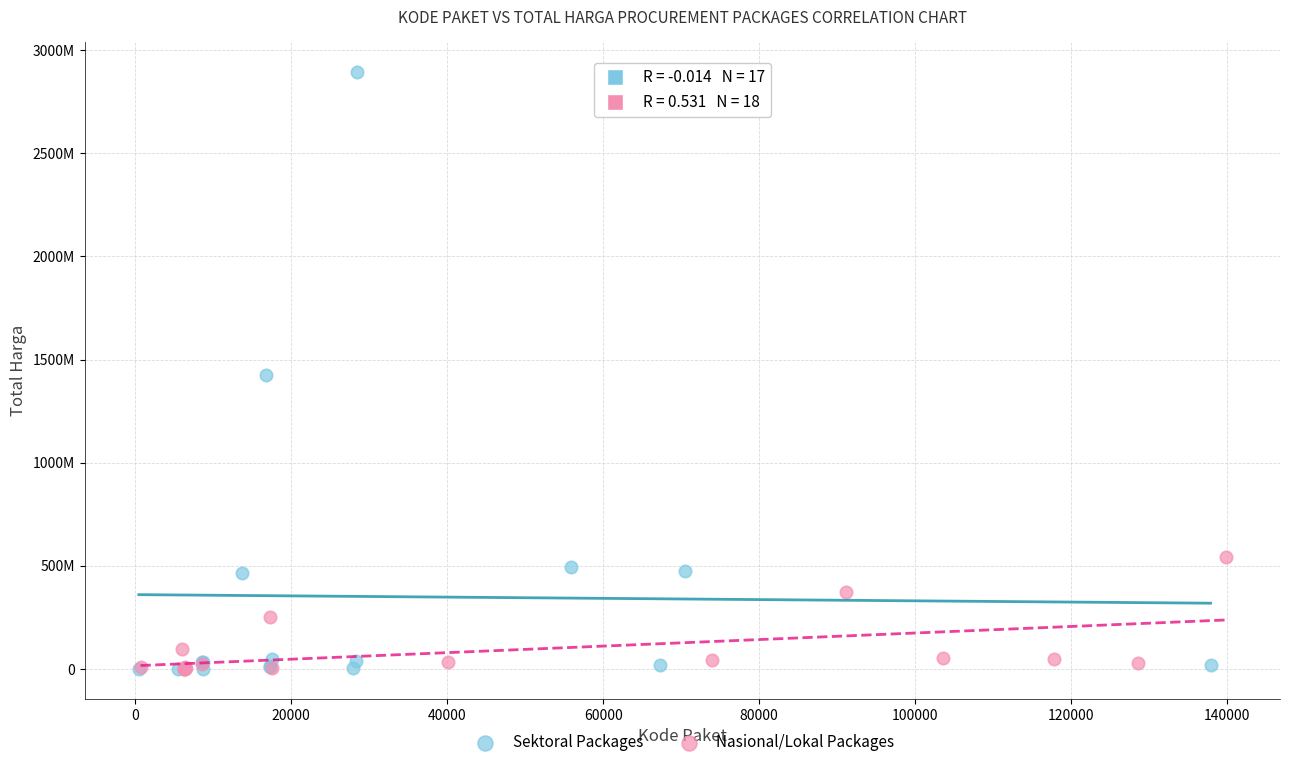

Which series has the widest spread of Y values?

Sektoral Packages